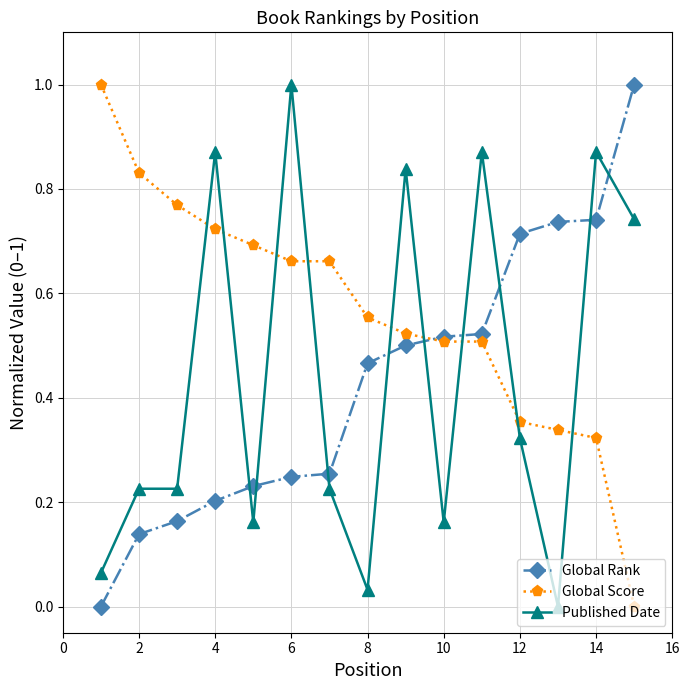

What is the maximum value shown in the chart?

1.0